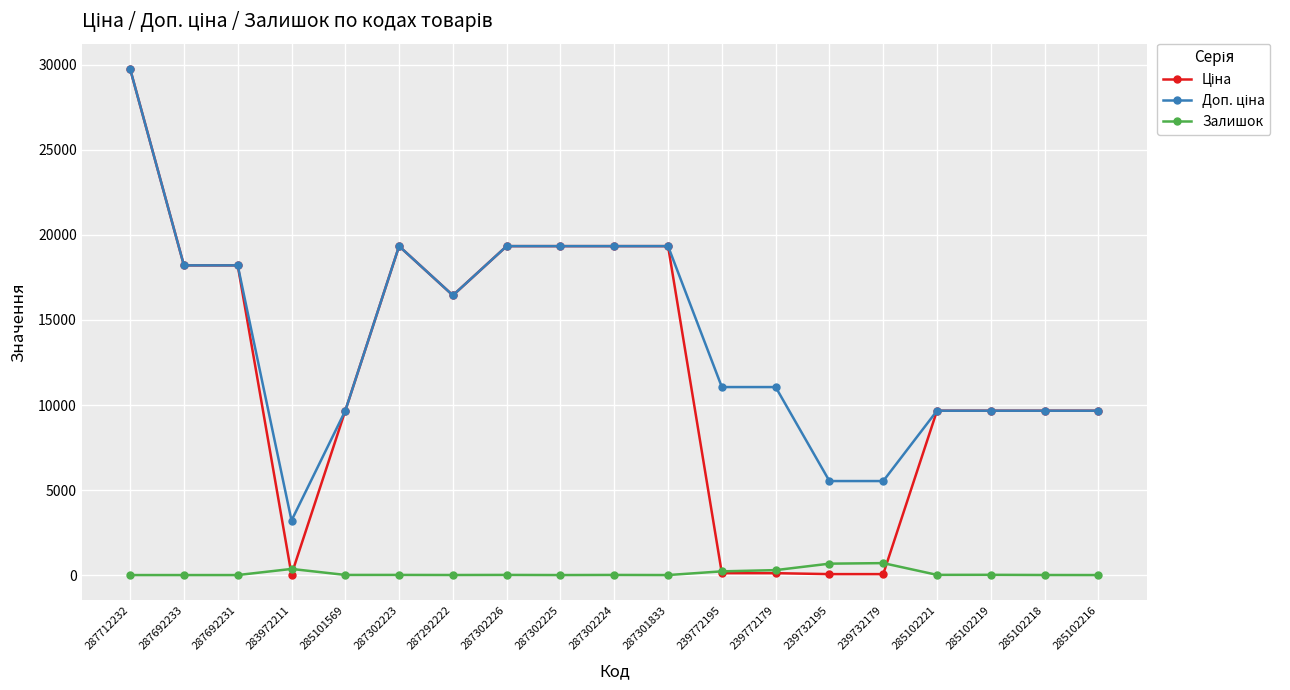

At which category is the sum across all series the highest?

287712232